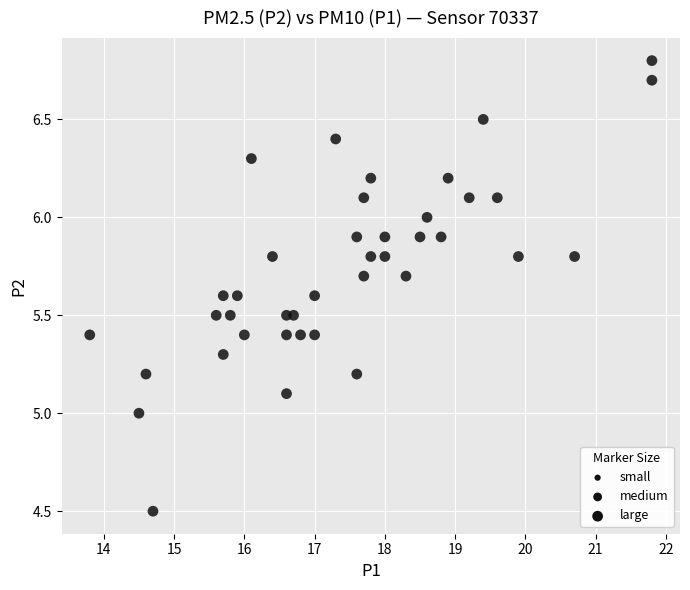

What is the range of Y values (max minus min)?

2.3